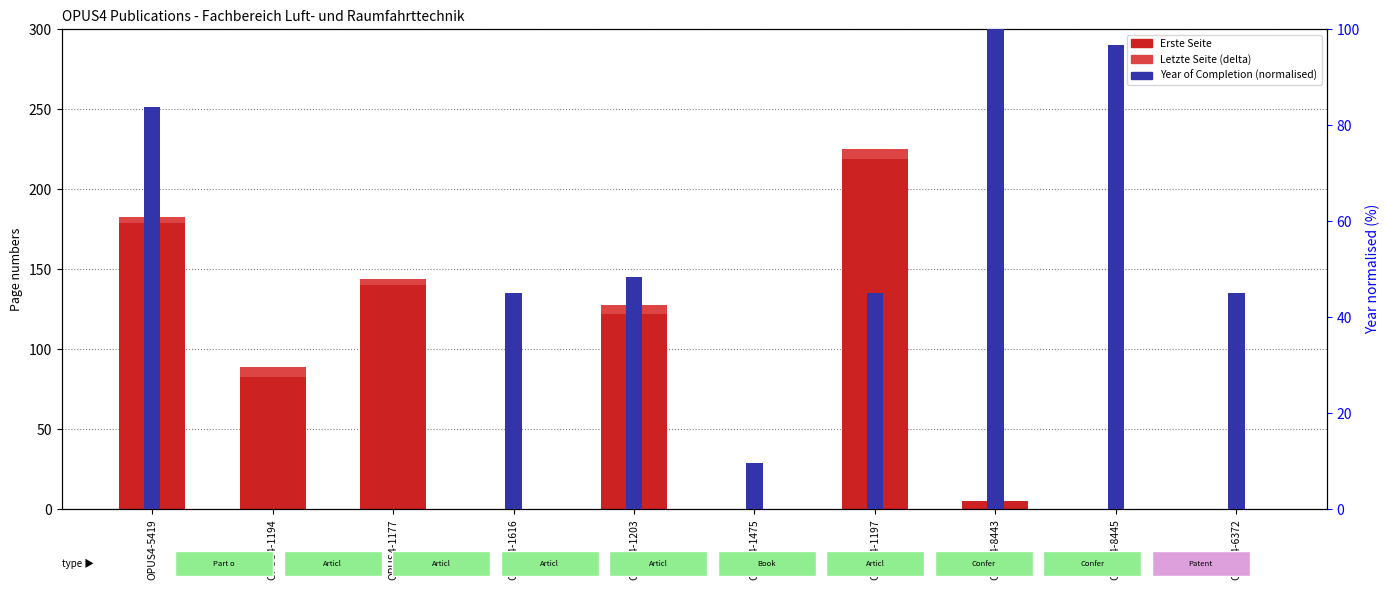

Where does the Year (normalised %) series first go above 45?

OPUS4-5419